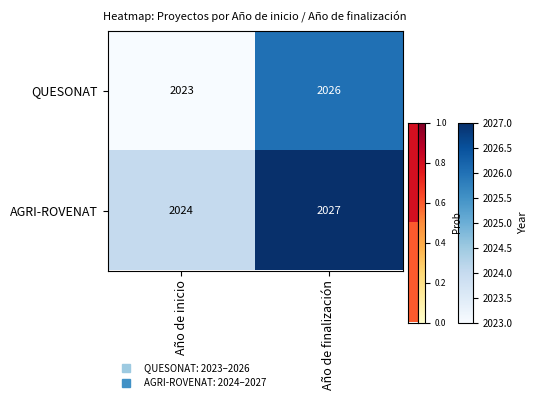

Reading left to right, list all the values displayed in this chart.

QUESONAT: 2023	2026
AGRI-ROVENAT: 2024	2027